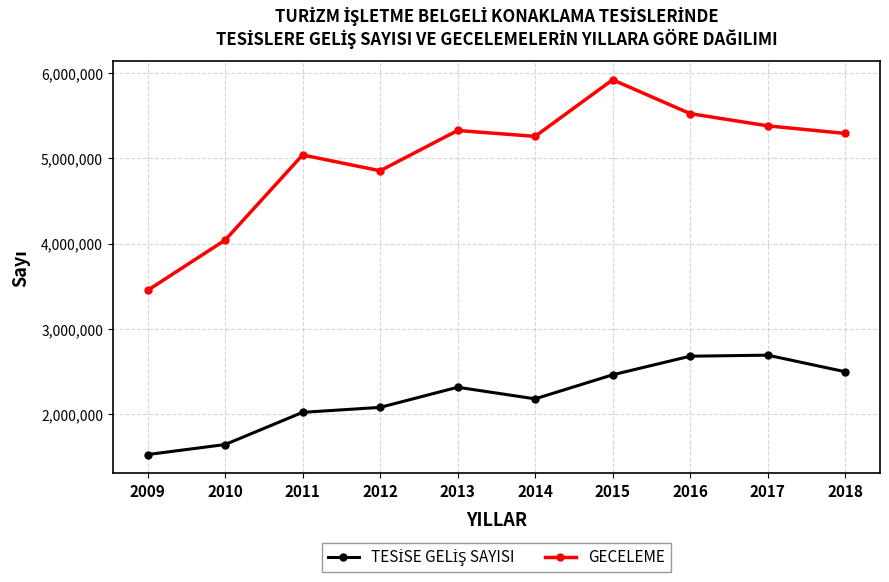

Where is the first local maximum for GECELEME?

2011